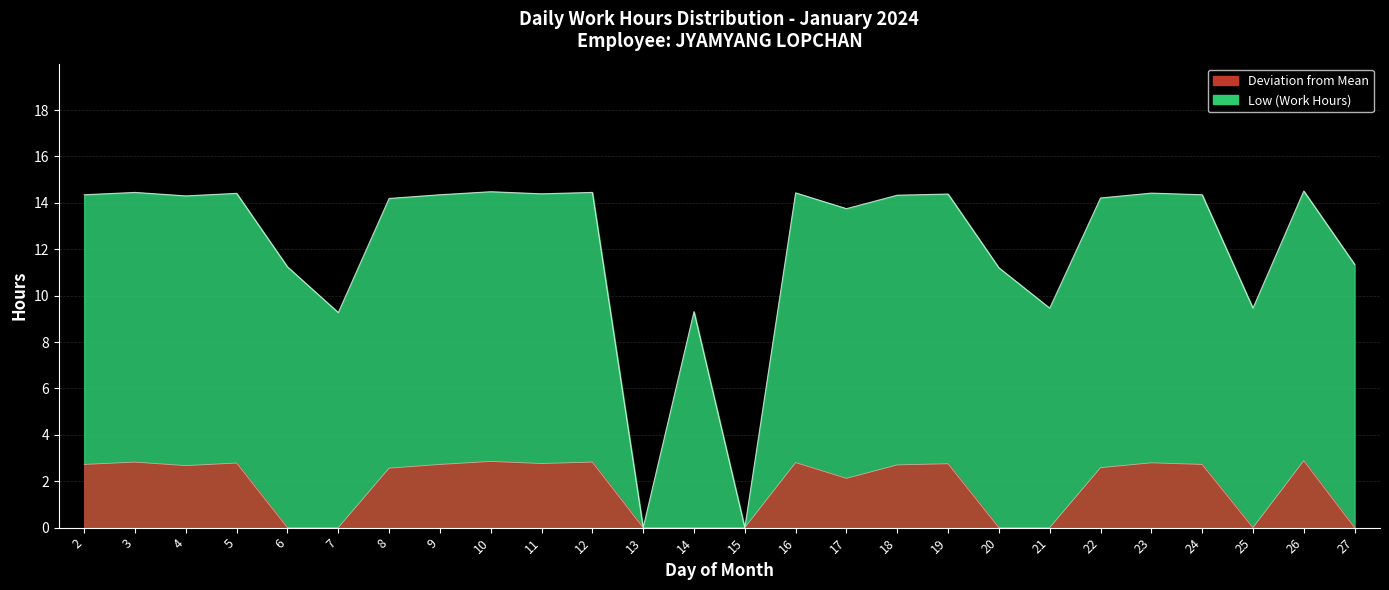

How many points are lower than both their immediate neighbors (excluding endpoints)?

8